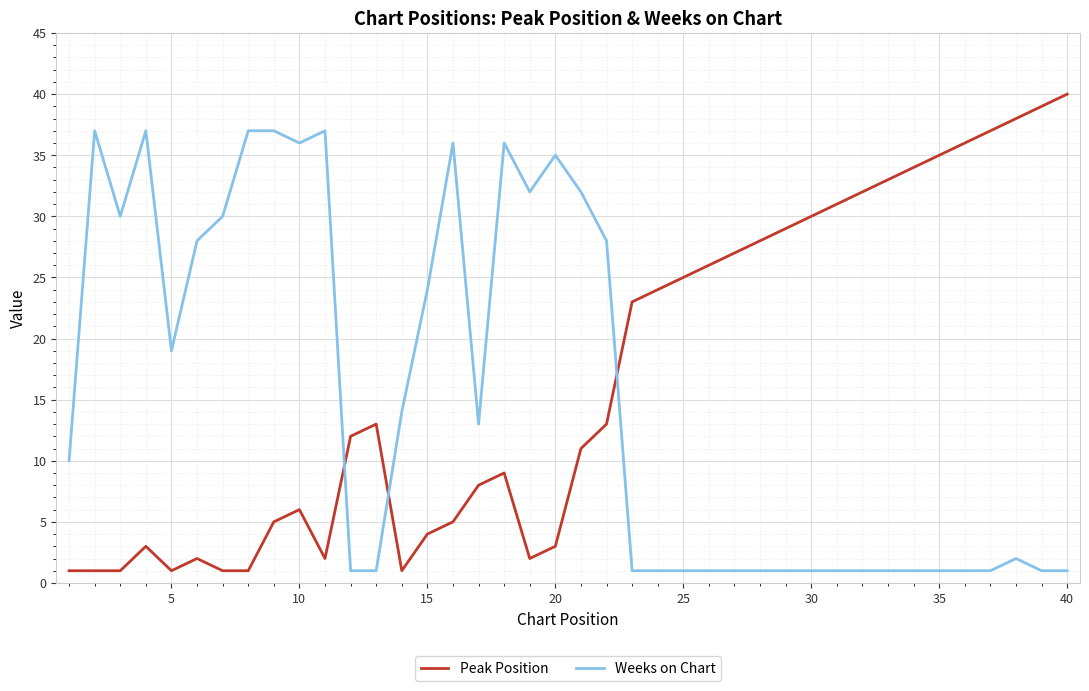

What is the smallest value displayed?

1